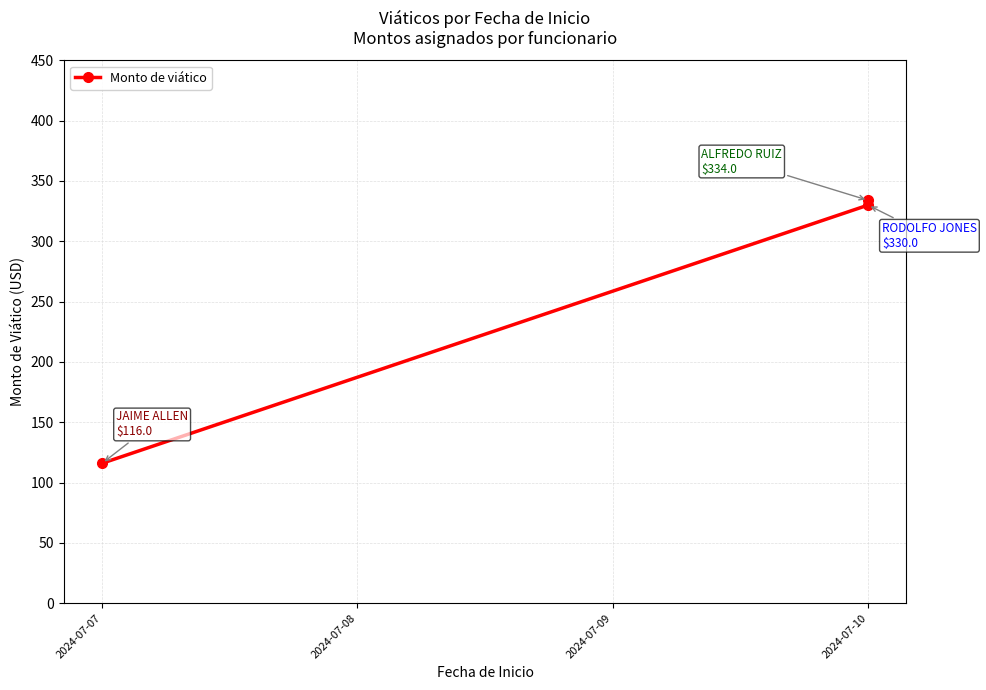

Between 2024-07-07 and 2024-07-10, which is larger?

2024-07-10